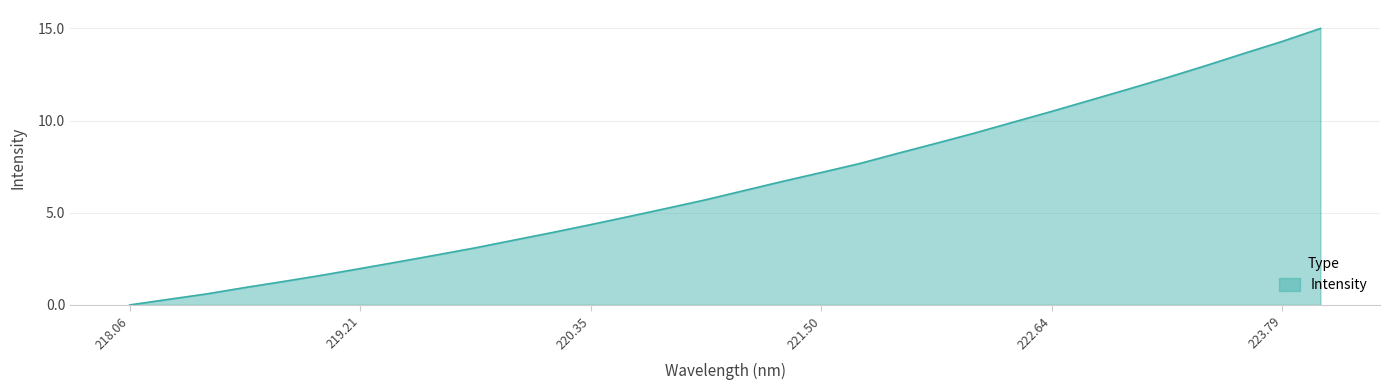

What is the difference between the maximum and minimum values?

15.0